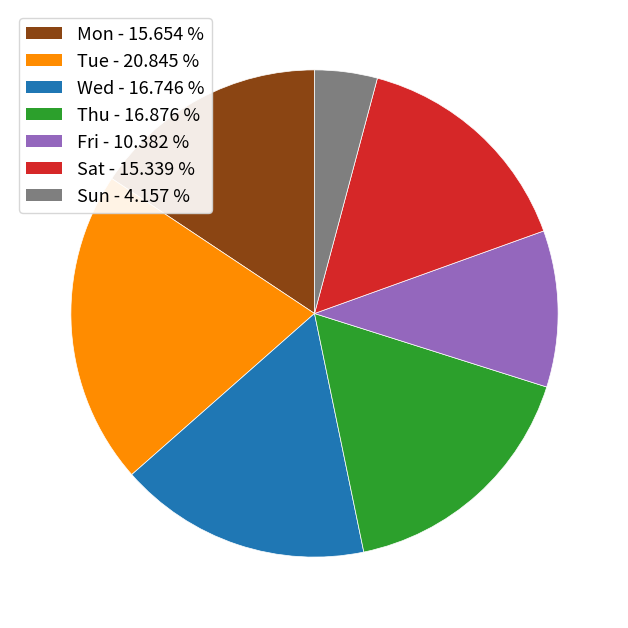

Is there any slice that represents more than half of the pie?

No